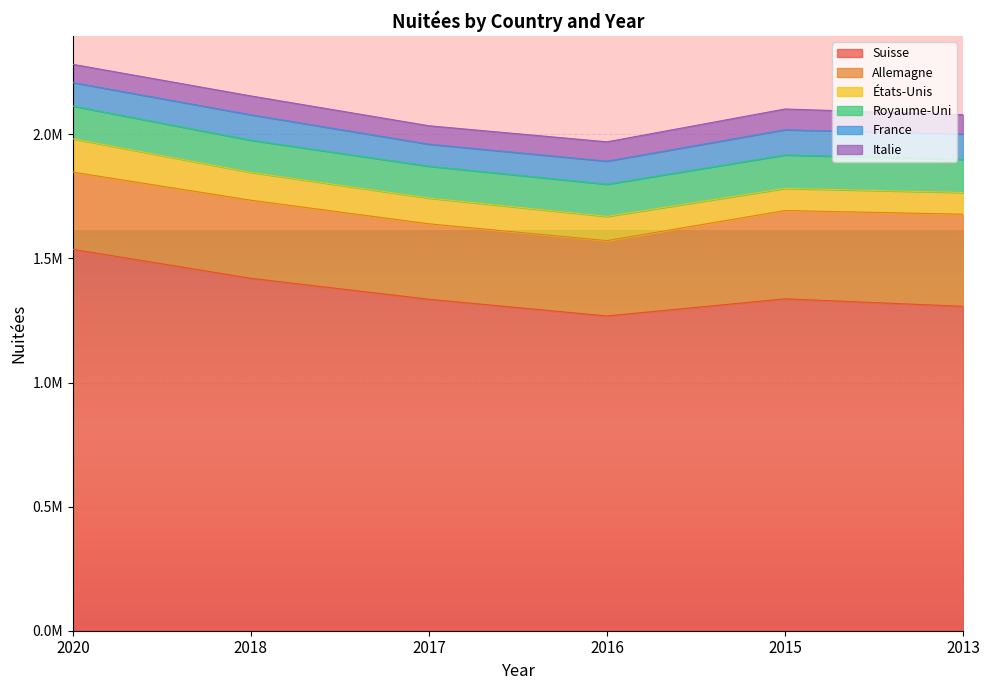

What are all the series names shown in the legend?

Suisse, Allemagne, États-Unis, Royaume-Uni, France, Italie